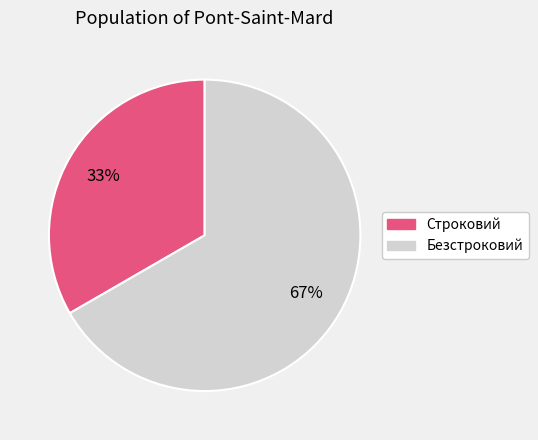

Which has a higher value, Строковий or Безстроковий?

Безстроковий